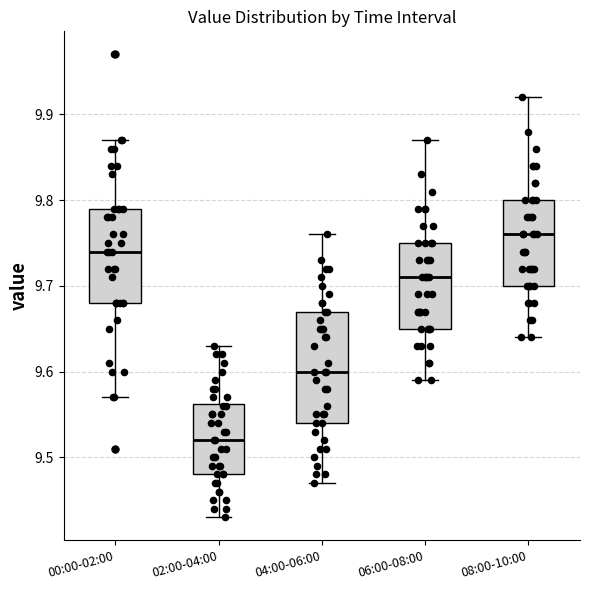

Reading left to right, read every box against the y-axis: the position of its median line, the range the box covers, and the ends of its whiskers. The values are not printed on the chart, so give them approximately, as read against the axis.

00:00-02:00: median 9.74, box 9.68 to 9.79, whiskers 9.57 to 9.87
02:00-04:00: median 9.52, box 9.48 to 9.56, whiskers 9.43 to 9.63
04:00-06:00: median 9.60, box 9.54 to 9.67, whiskers 9.47 to 9.76
06:00-08:00: median 9.71, box 9.65 to 9.75, whiskers 9.59 to 9.87
08:00-10:00: median 9.76, box 9.70 to 9.80, whiskers 9.64 to 9.92